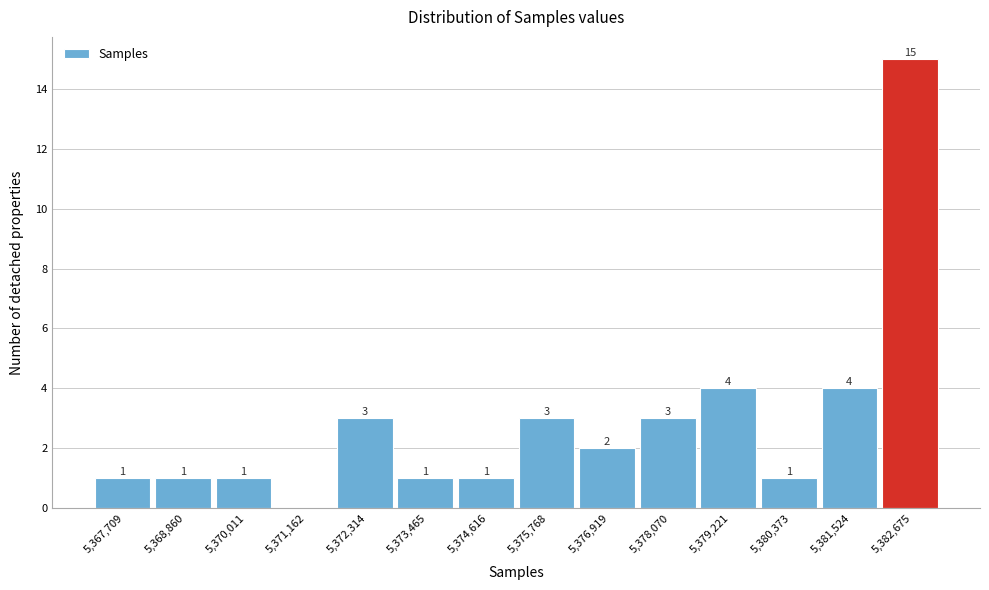

Reading left to right, list all the values displayed in this chart.

5,367,709=1	5,368,860=1	5,370,011=1	5,371,162=0	5,372,314=3	5,373,465=1	5,374,616=1	5,375,768=3	5,376,919=2	5,378,070=3	5,379,221=4	5,380,373=1	5,381,524=4	5,382,675=15